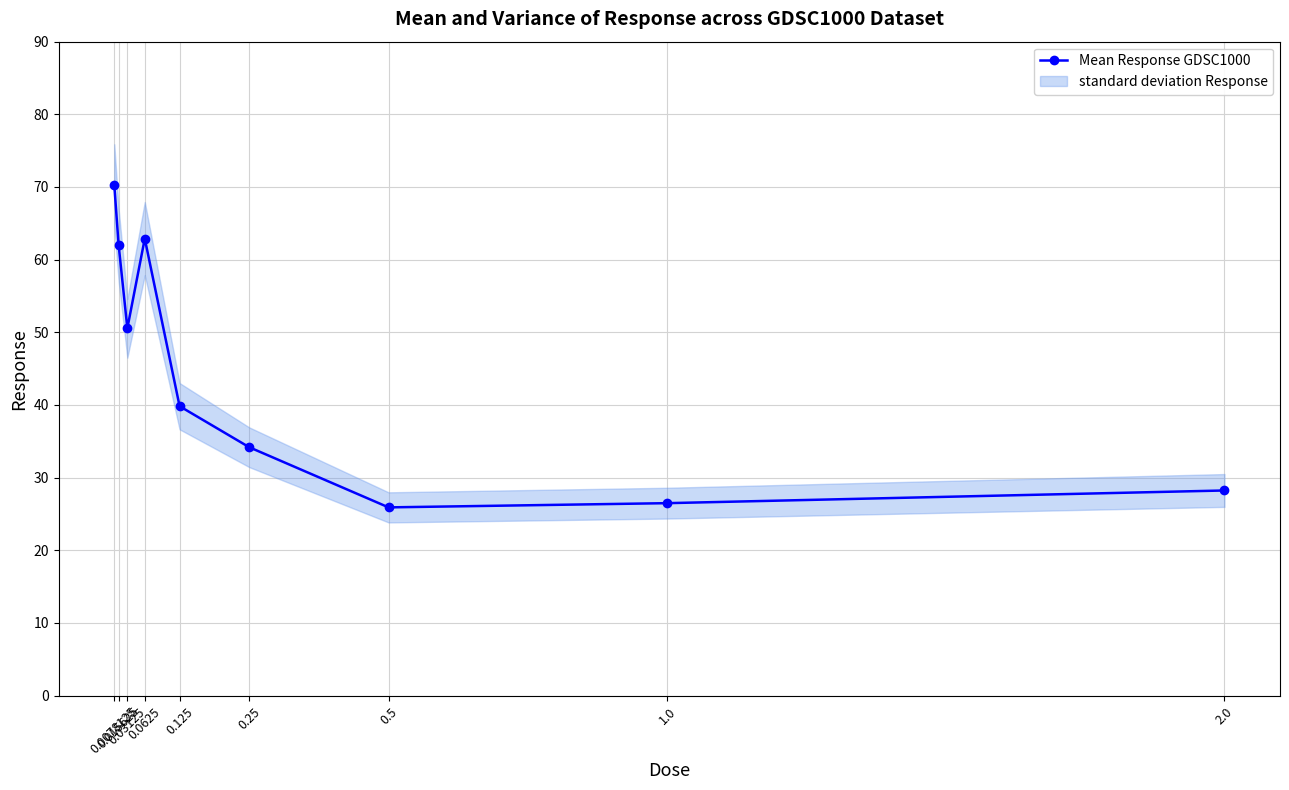

List the labels in order of value, largest first.

0.0078125, 0.0625, 0.015625, 0.03125, 0.125, 0.25, 2.0, 1.0, 0.5